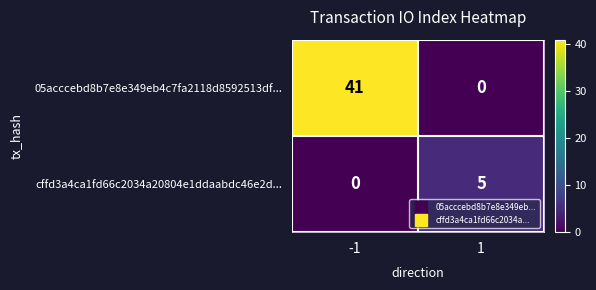

What is the difference between the highest and lowest values at 1?

5